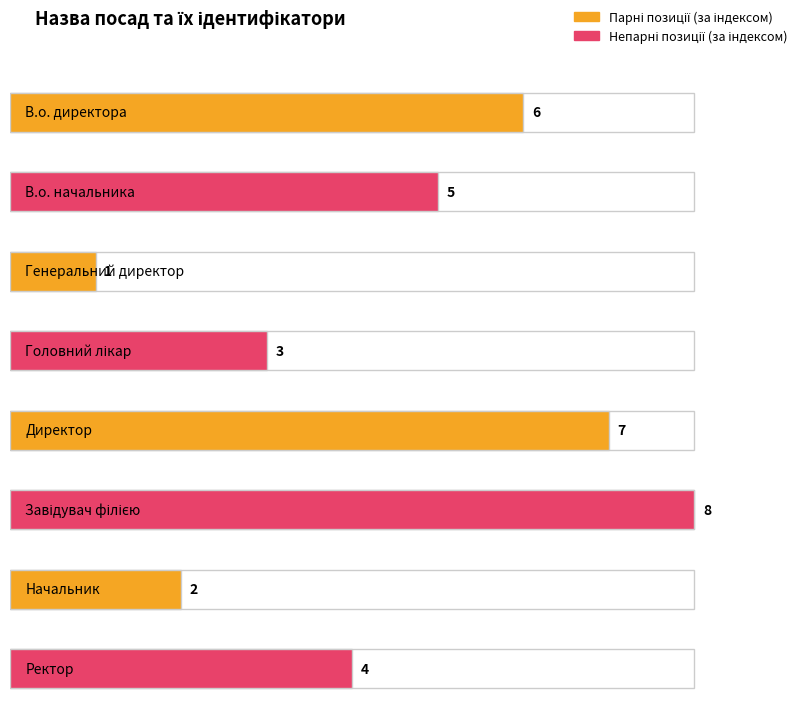

What is the label of the 4th bar from the right?

Директор